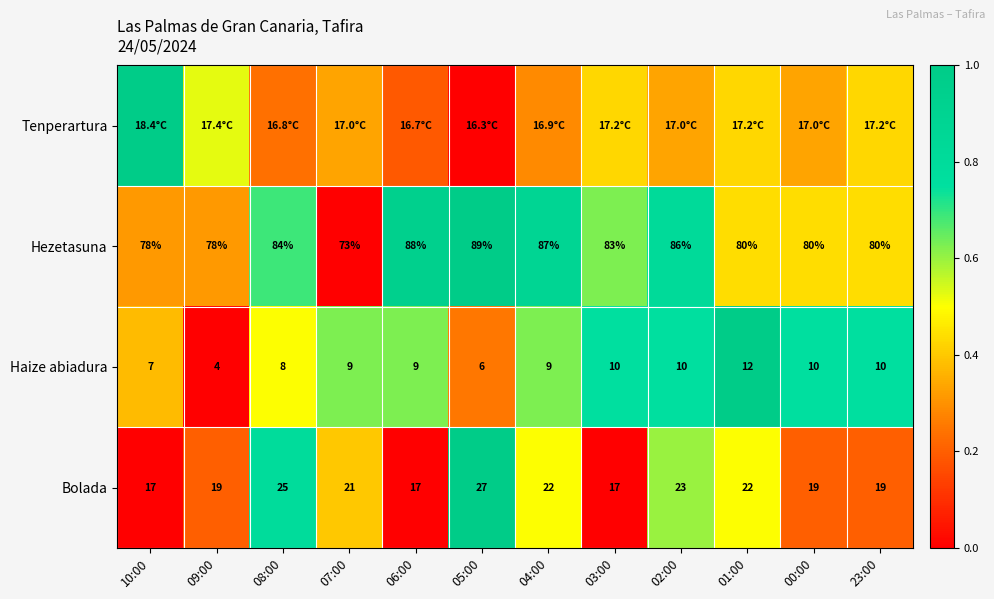

Is the value of Bolada at 02:00 greater than the value of Haize abiadura at 02:00?

Yes